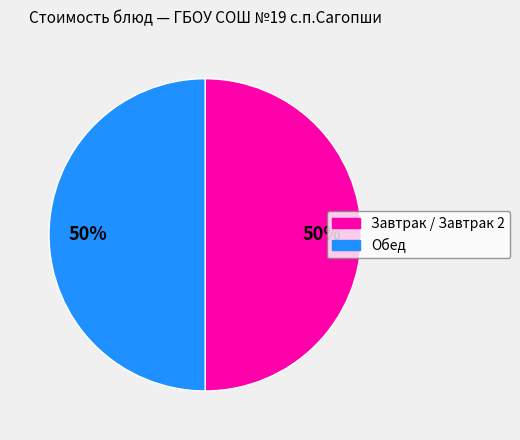

To the nearest percent, what portion does Завтрак / Завтрак 2 represent?

50%